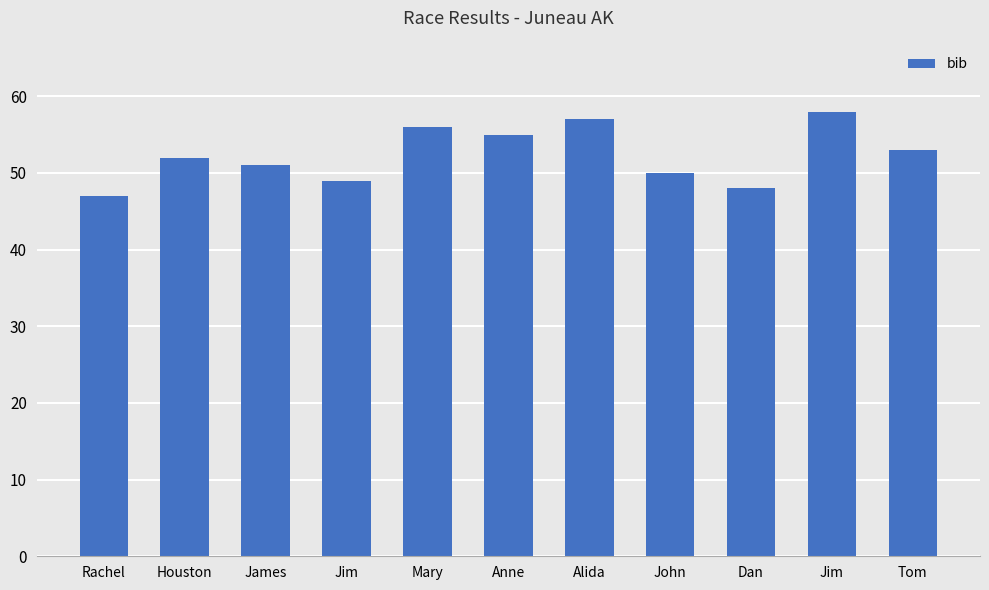

List the labels in order of value, largest first.

Jim, Alida, Mary, Anne, Tom, Houston, James, John, Jim, Dan, Rachel